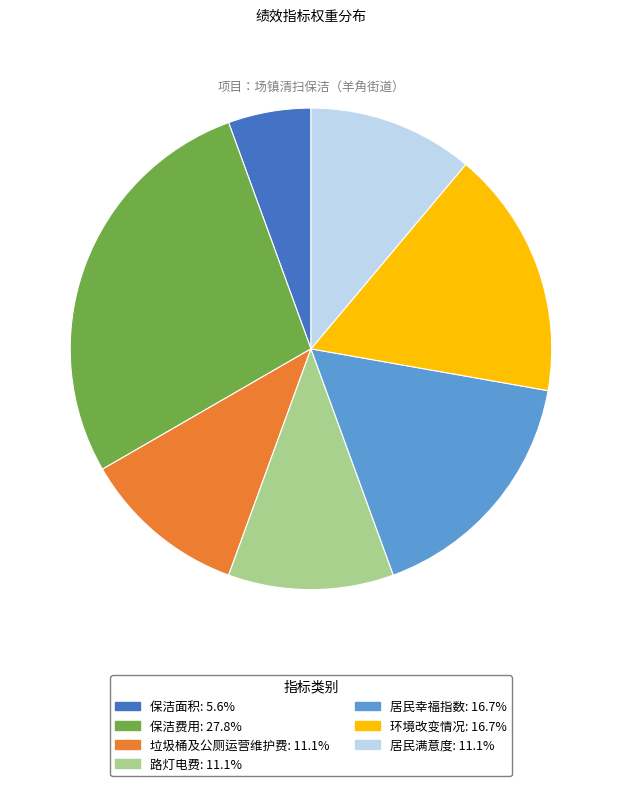

Which slice is the smallest?

保洁面积